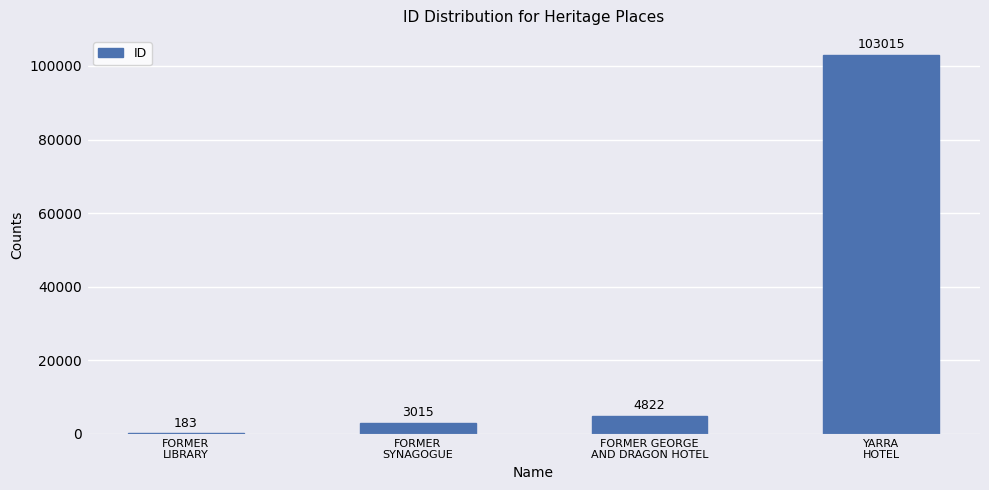

What is the average value?

27759